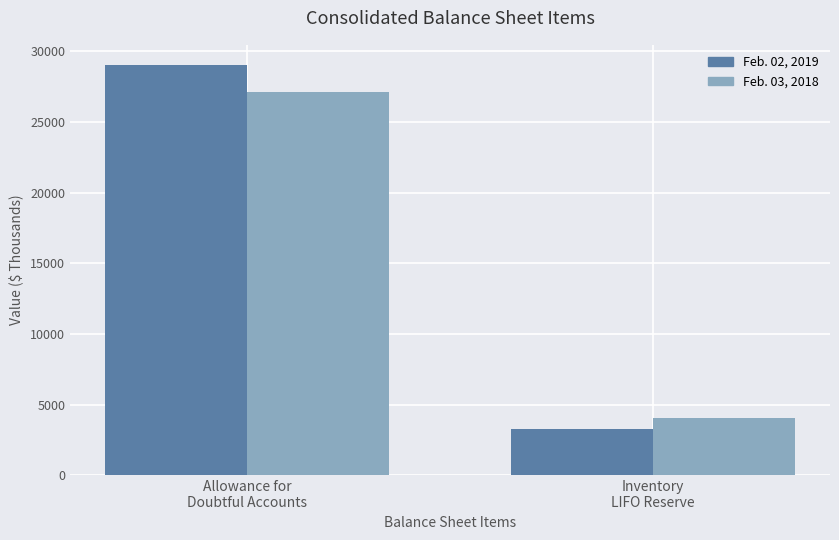

What is the difference between the Feb. 02, 2019 values at Allowance for
Doubtful Accounts and Inventory
LIFO Reserve?

25688